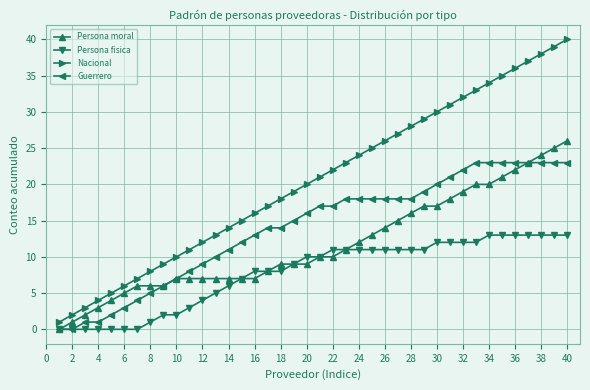

What is the maximum value shown in the chart?

40